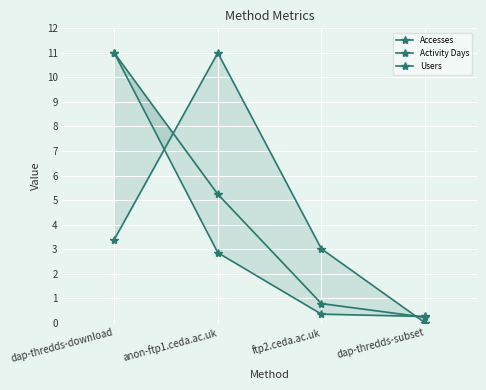

At ftp2.ceda.ac.uk, list the series in order from largest to smallest.

Accesses, Activity Days, Users